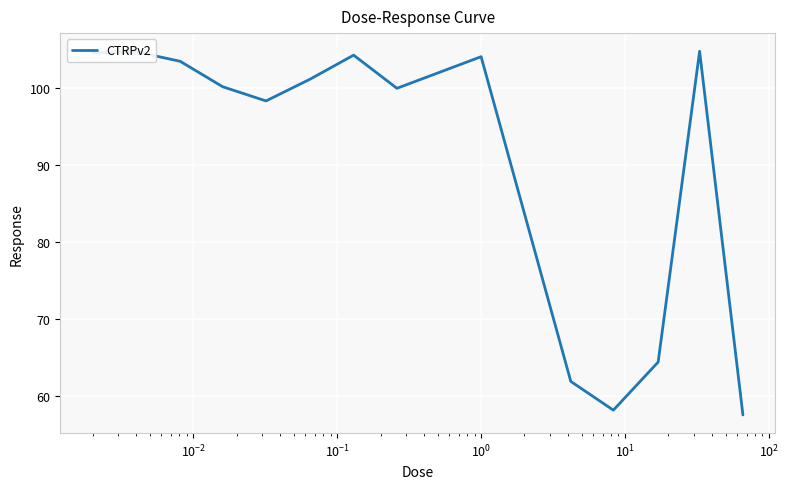

What is the minimum value shown in the chart?

57.5